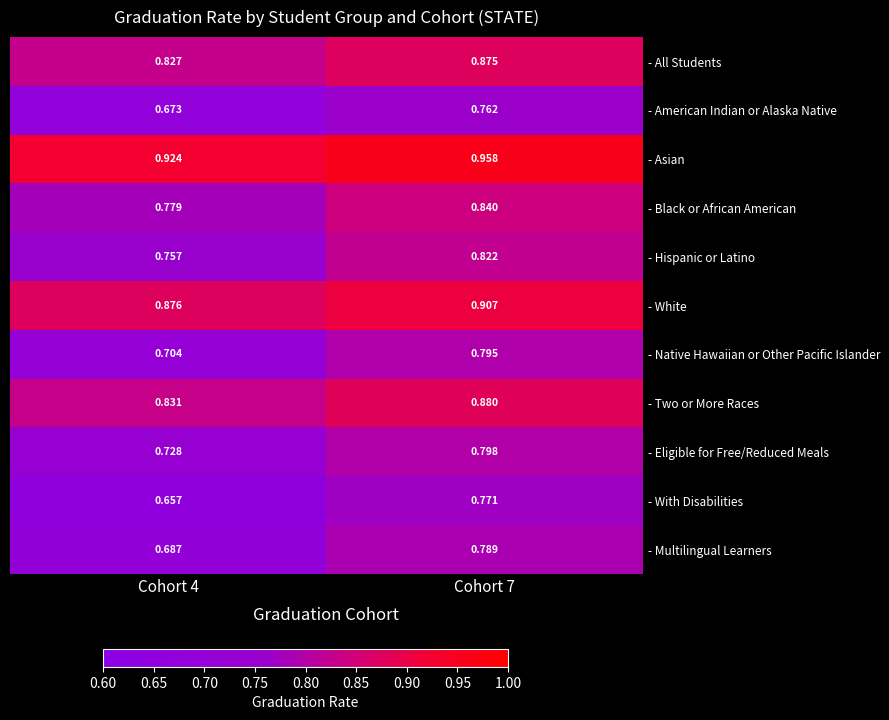

Which series has the largest total across all categories?

- Asian